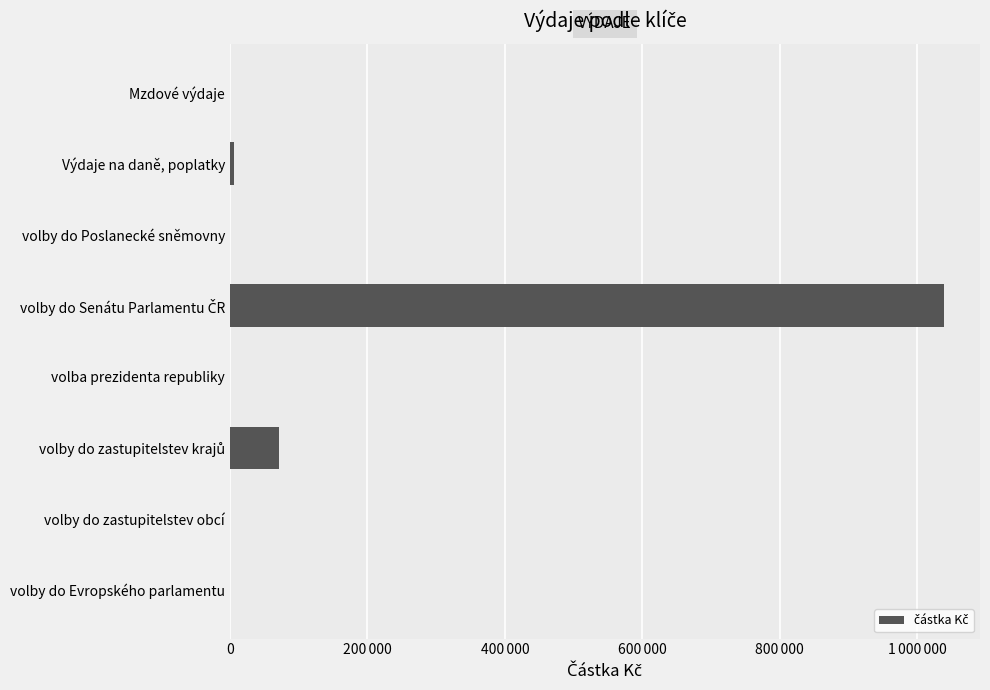

Count the number of data series in this chart.

1